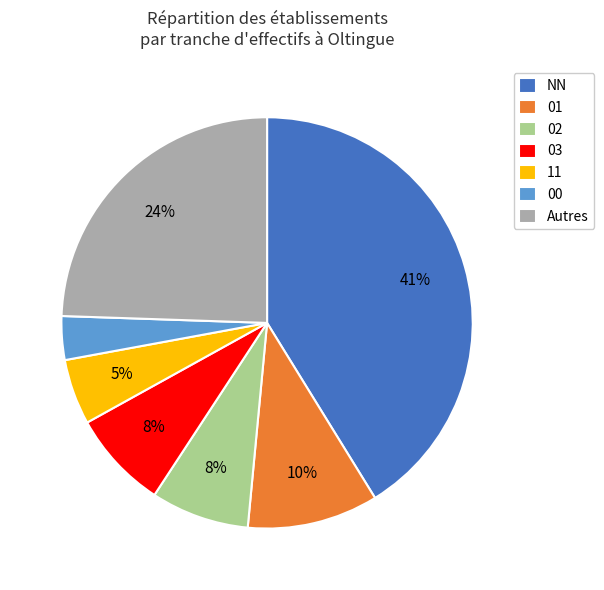

Is the sum of 11 and NN greater than half?

No